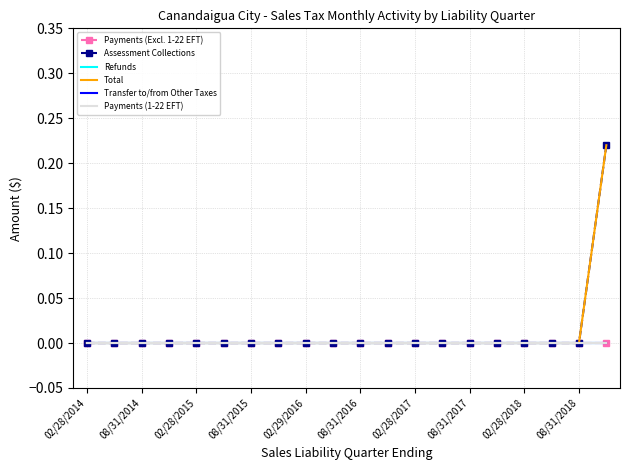

At which category does the chart reach its peak across all series?

19